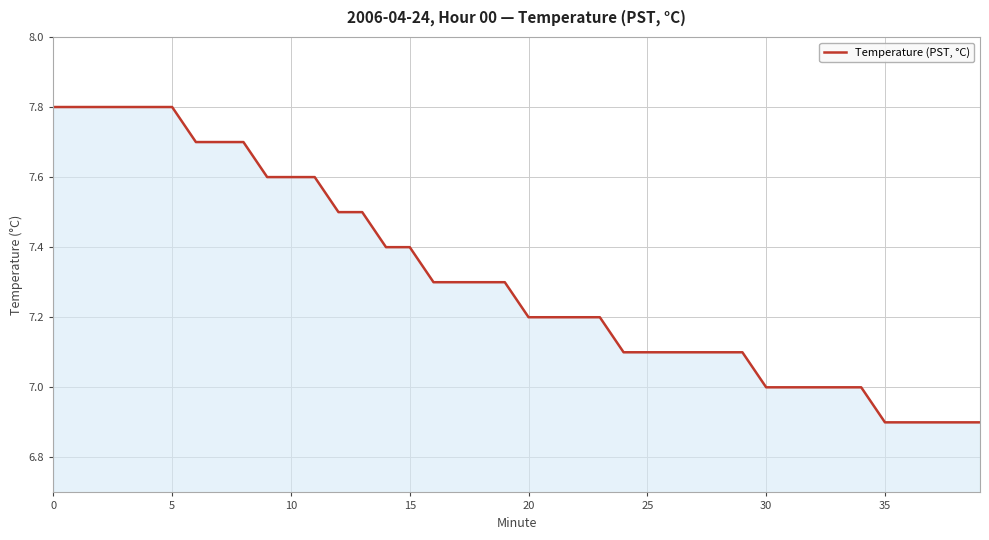

What is the sum of all values?

292.6